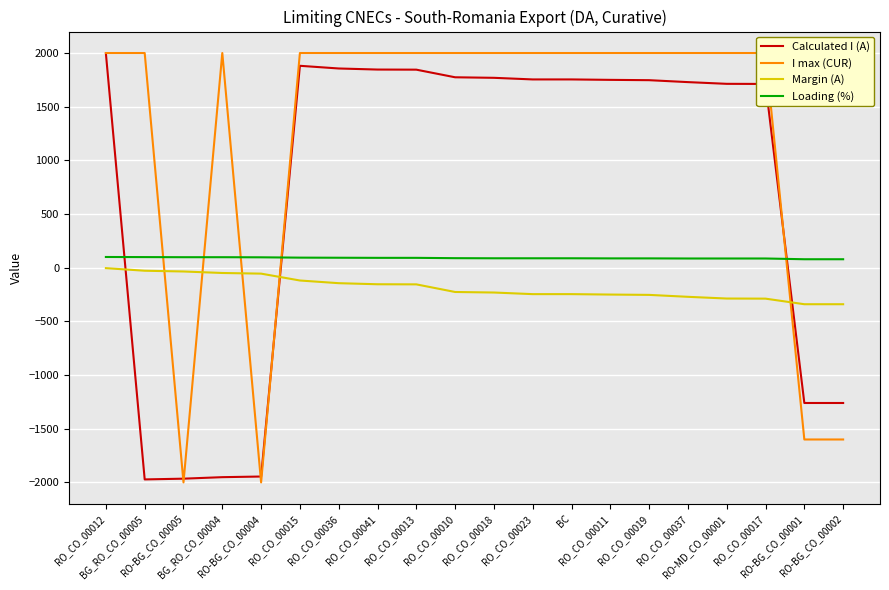

Rank the series by their average value, from highest to lowest.

I max (CUR), Calculated I (A), Loading (%), Margin (A)